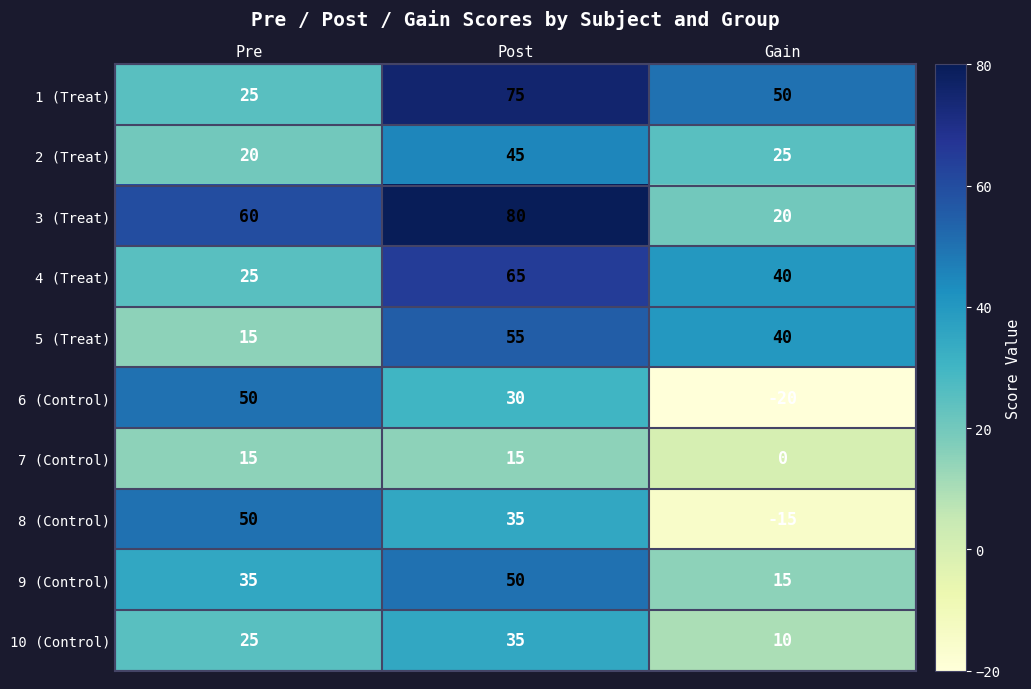

What is the total value across all series at Post?

485